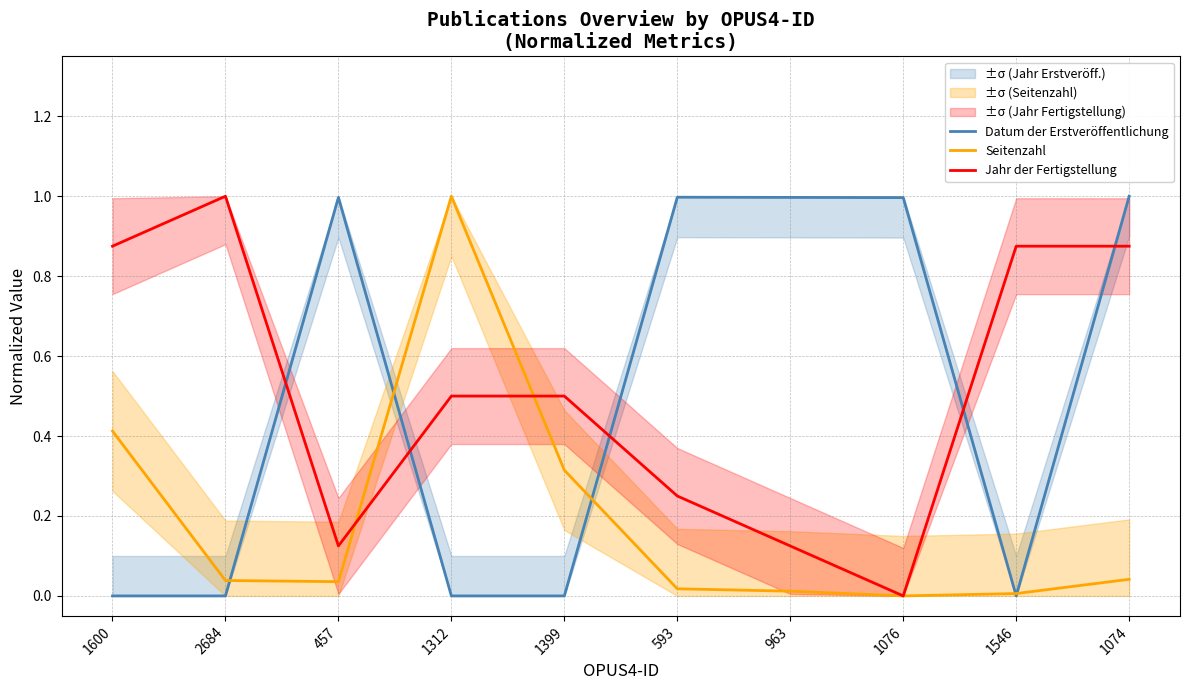

Which series changed the most between 457 and 1399?

Datum der Erstveröffentlichung